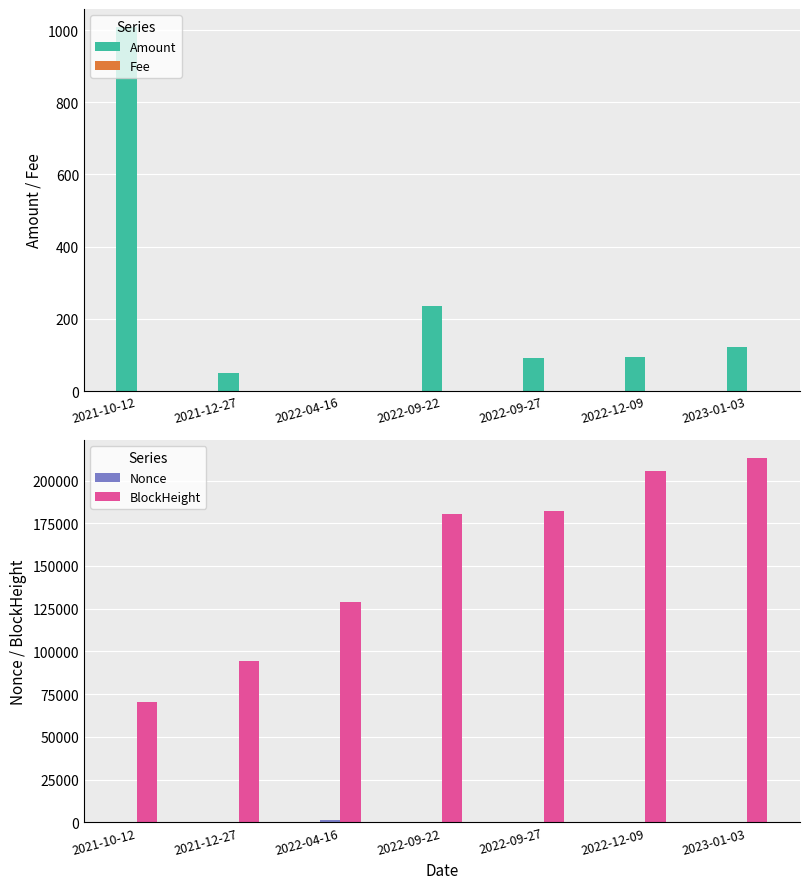

Reading left to right, what are all the values shown in this chart?

Amount: 2021-10-12=1007.8	2021-12-27=50.7	2022-04-16=0.0	2022-09-22=235.9	2022-09-27=90.8	2022-12-09=94.5	2023-01-03=121.8
Fee: 2021-10-12=0.0	2021-12-27=0.0	2022-04-16=0.0	2022-09-22=0.0	2022-09-27=0.0	2022-12-09=0.0	2023-01-03=0.1
Nonce: 2021-10-12=0.0	2021-12-27=1.0	2022-04-16=1485.0	2022-09-22=2.0	2022-09-27=3.0	2022-12-09=4.0	2023-01-03=5.0
BlockHeight: 2021-10-12=70109.0	2021-12-27=94154.0	2022-04-16=128692.0	2022-09-22=180493.0	2022-09-27=182212.0	2022-12-09=205304.0	2023-01-03=212931.0